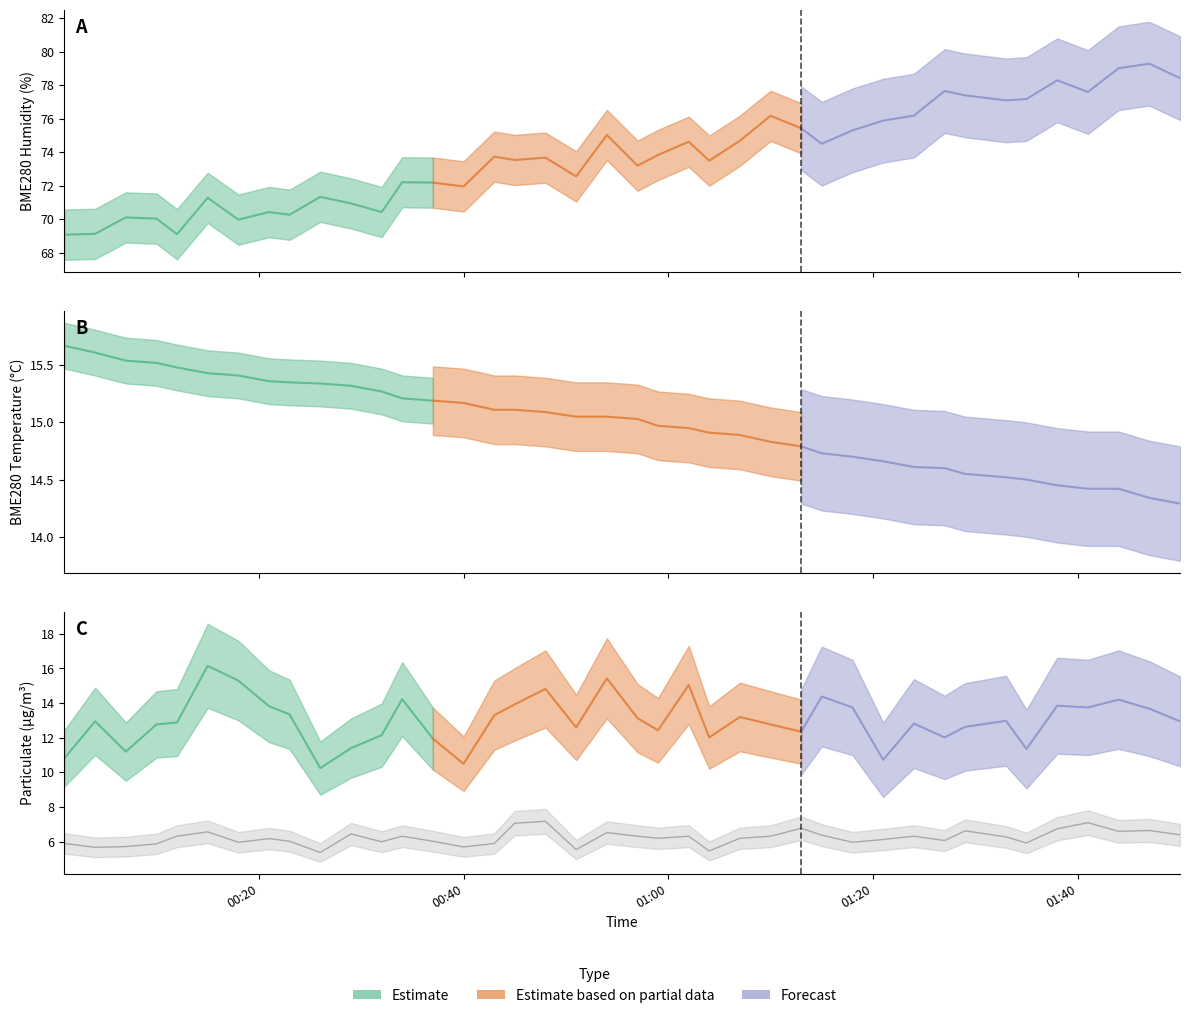

The BME280_temperature series shows 21.1 at 2022/06/03 01:13. True or false?

False